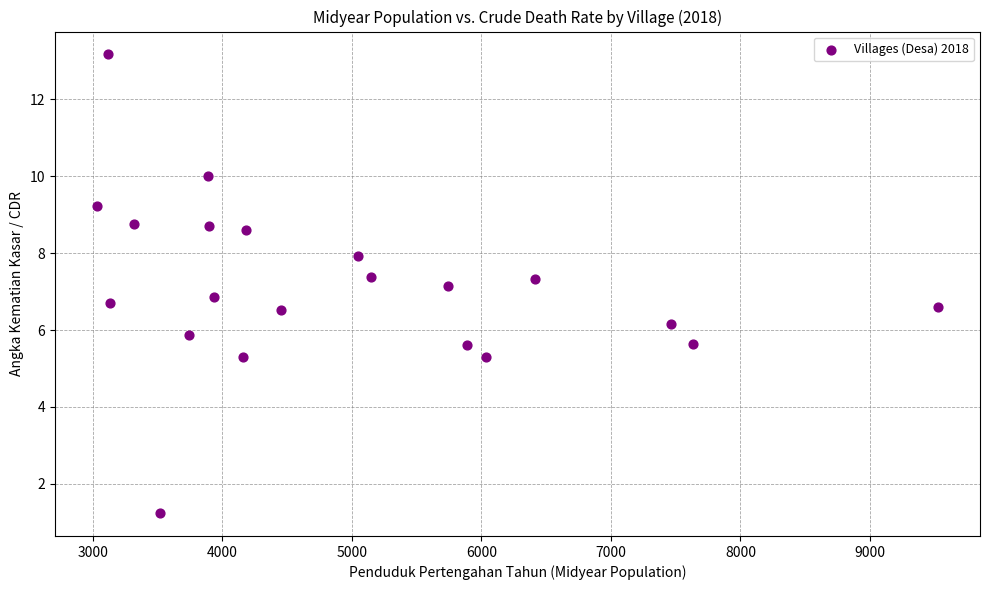

What is the range of Y values (max minus min)?

11.9